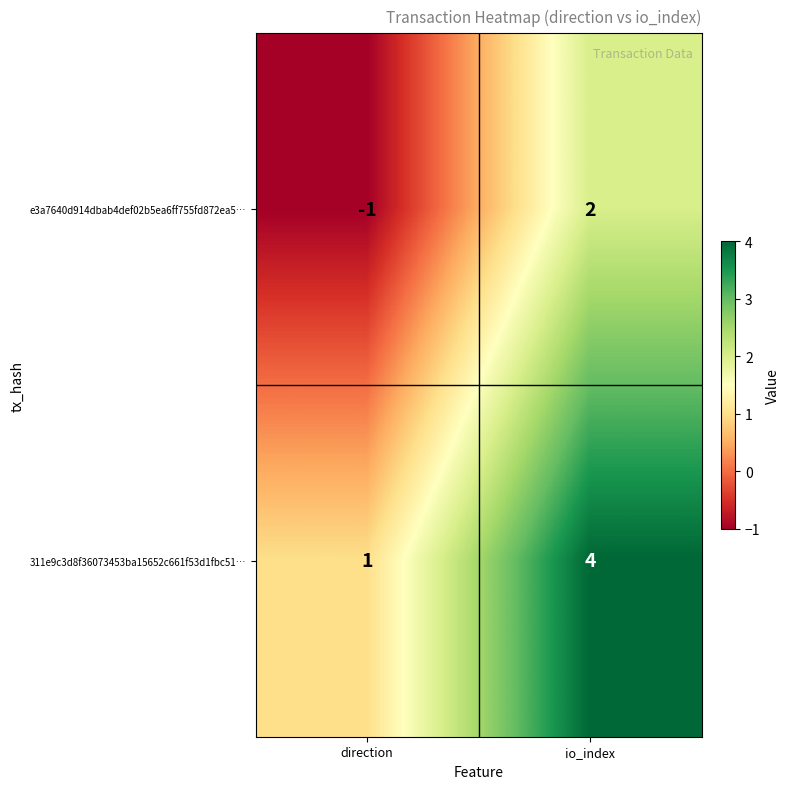

The value of 311e9c3d8f36073453ba15652c661f53d1fbc51… at direction is 1. True or false?

True